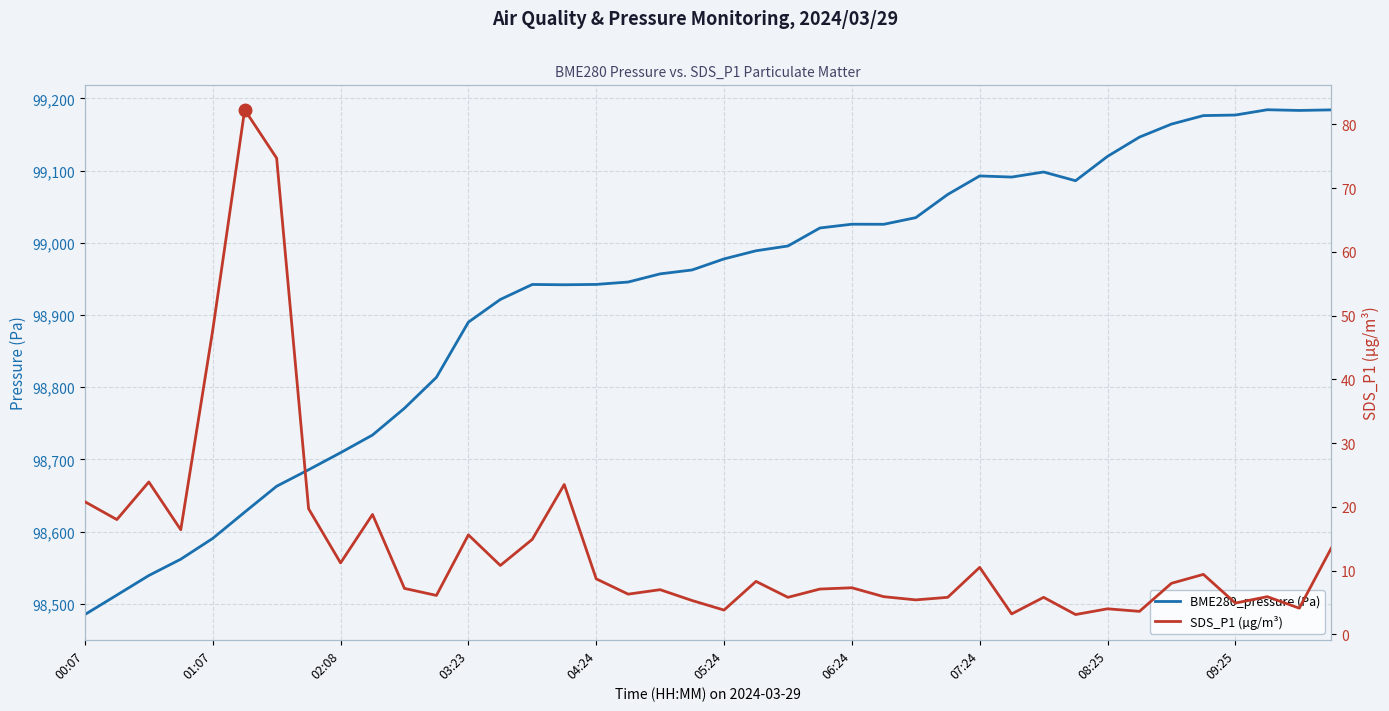

Which category has the lowest value in the BME280_pressure (Pa) series?

00:07